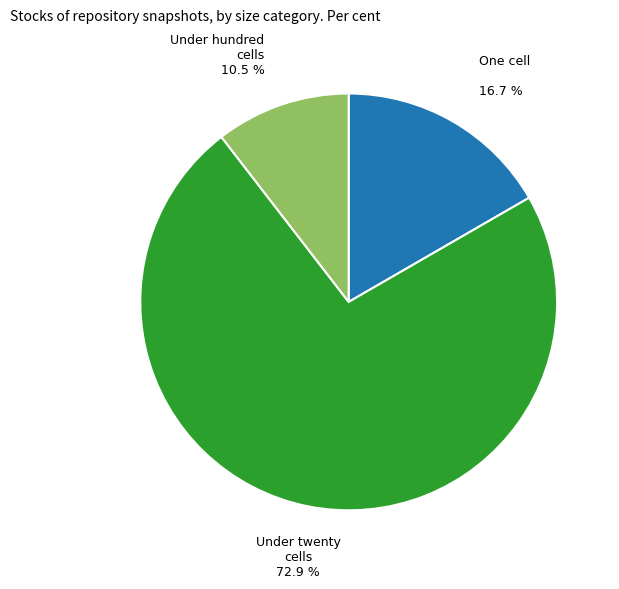

Is there any slice that represents more than half of the pie?

Yes